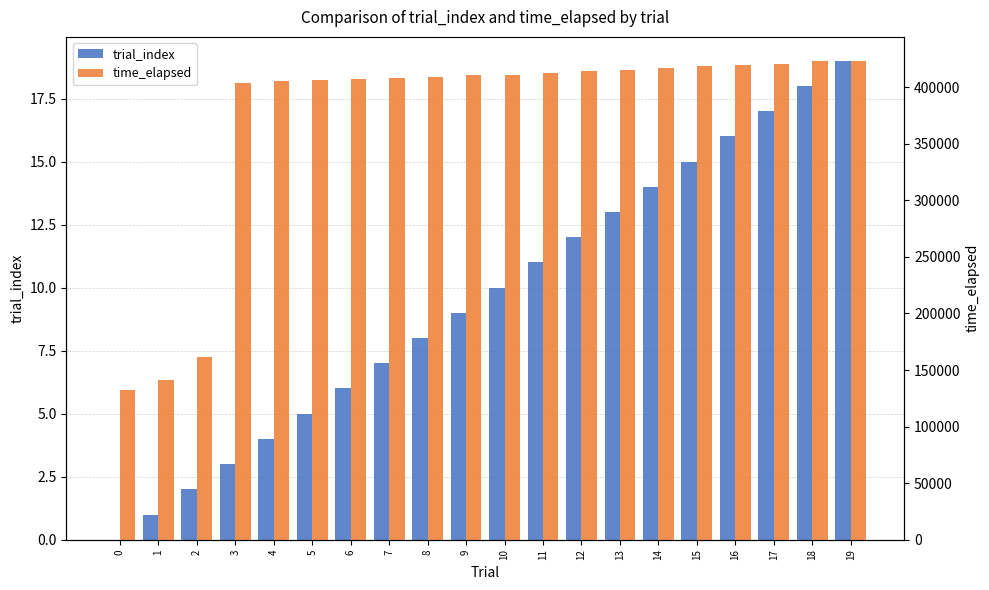

Which series has the largest total across all categories?

time_elapsed